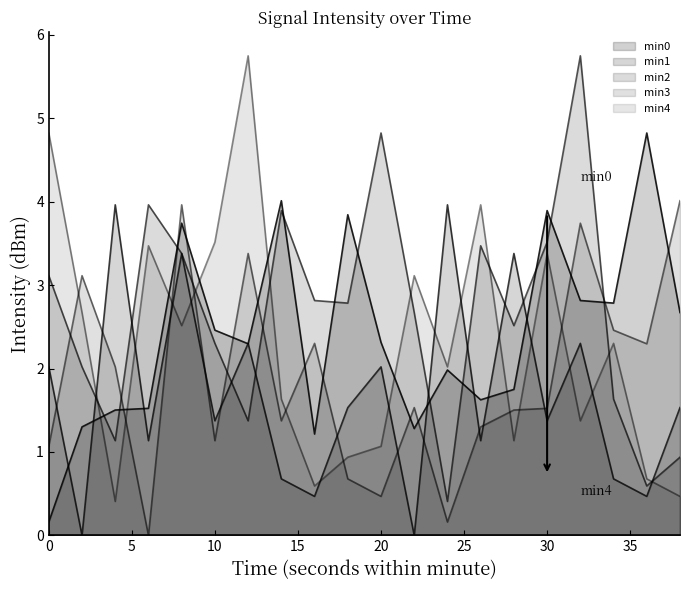

How many interior local peaks does the min2 series have?

5